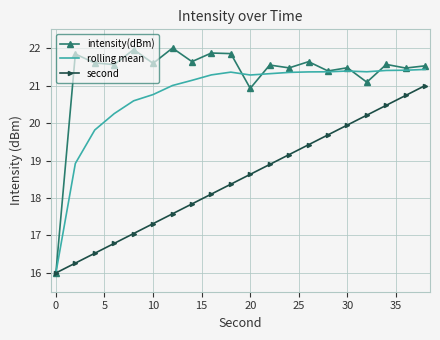

What is the smallest value displayed?

16.0